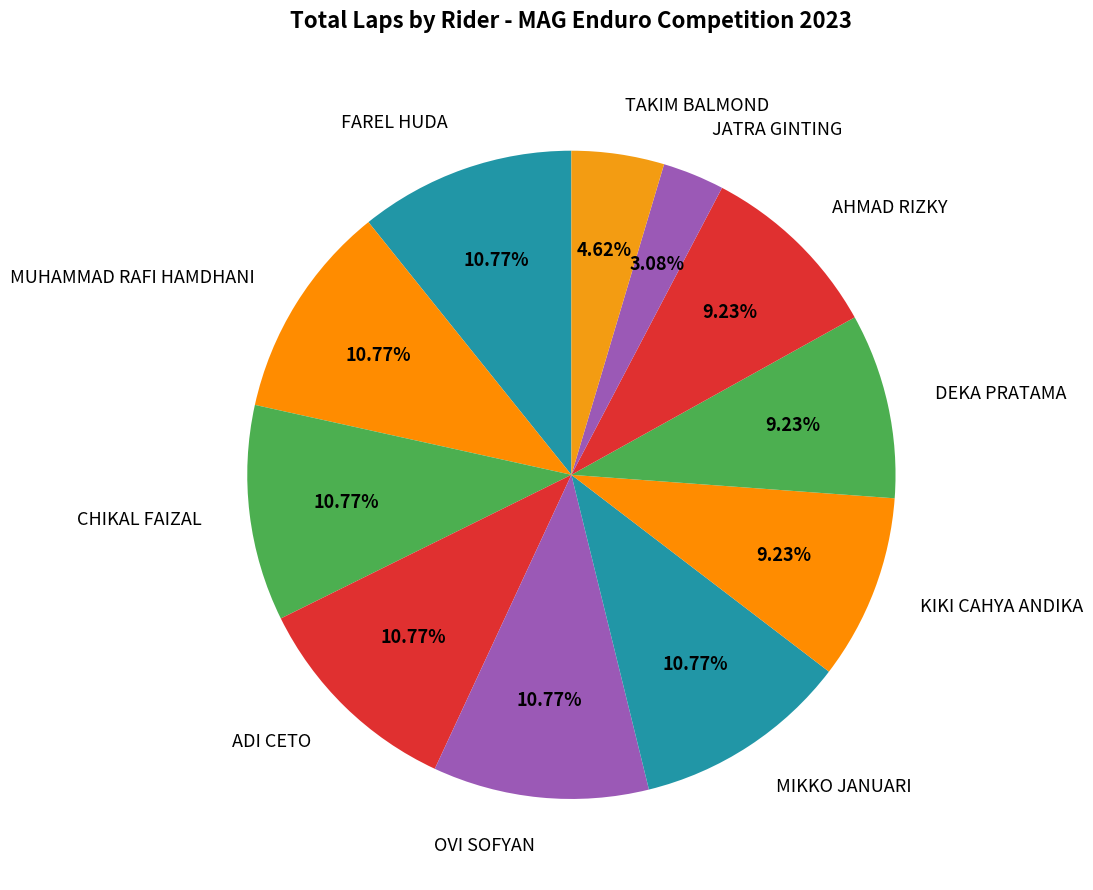

To the nearest percent, what is the combined percentage of ADI CETO and MUHAMMAD RAFI HAMDHANI?

22%